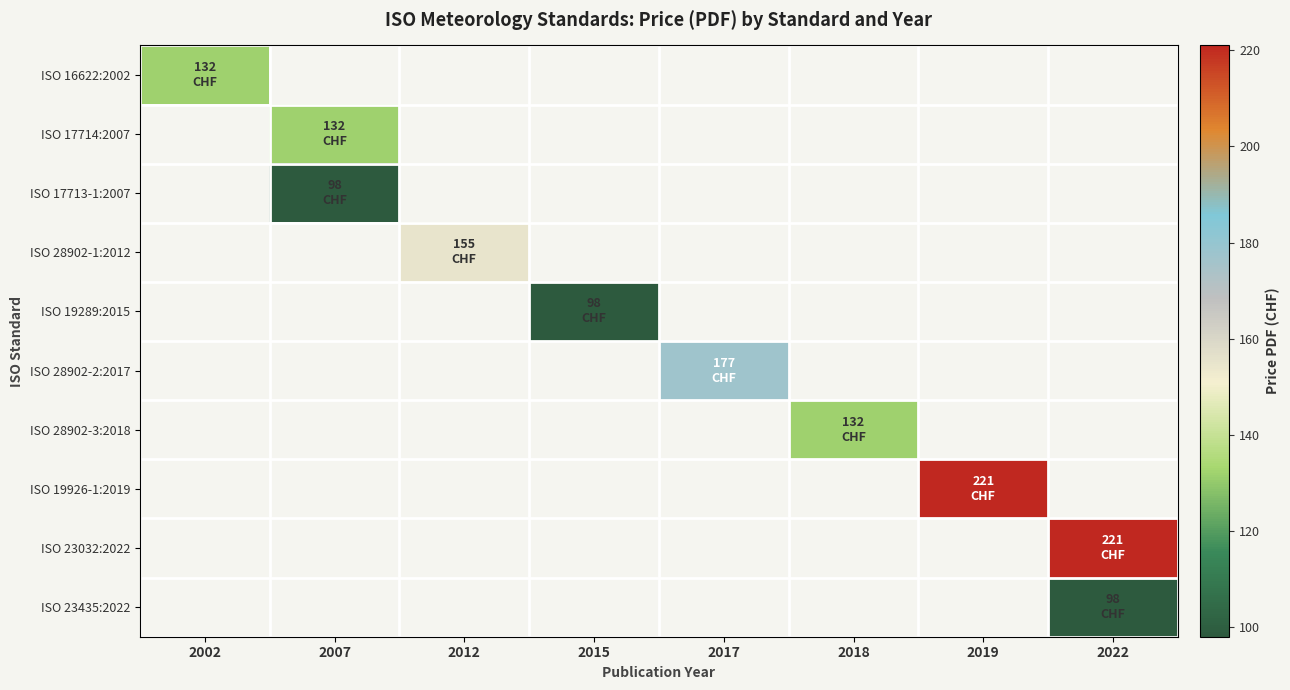

Reading left to right, what are all the values shown in this chart?

ISO 16622:2002: 2002=132	2007=0	2012=0	2015=0	2017=0	2018=0	2019=0	2022=0
ISO 17714:2007: 2002=0	2007=132	2012=0	2015=0	2017=0	2018=0	2019=0	2022=0
ISO 17713-1:2007: 2002=0	2007=98	2012=0	2015=0	2017=0	2018=0	2019=0	2022=0
ISO 28902-1:2012: 2002=0	2007=0	2012=155	2015=0	2017=0	2018=0	2019=0	2022=0
ISO 19289:2015: 2002=0	2007=0	2012=0	2015=98	2017=0	2018=0	2019=0	2022=0
ISO 28902-2:2017: 2002=0	2007=0	2012=0	2015=0	2017=177	2018=0	2019=0	2022=0
ISO 28902-3:2018: 2002=0	2007=0	2012=0	2015=0	2017=0	2018=132	2019=0	2022=0
ISO 19926-1:2019: 2002=0	2007=0	2012=0	2015=0	2017=0	2018=0	2019=221	2022=0
ISO 23032:2022: 2002=0	2007=0	2012=0	2015=0	2017=0	2018=0	2019=0	2022=221
ISO 23435:2022: 2002=0	2007=0	2012=0	2015=0	2017=0	2018=0	2019=0	2022=98